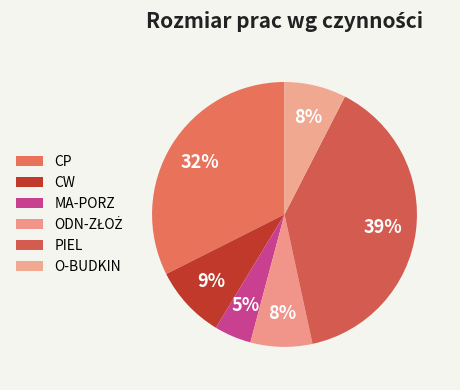

To the nearest percent, what percentage of the pie is MA-PORZ?

5%